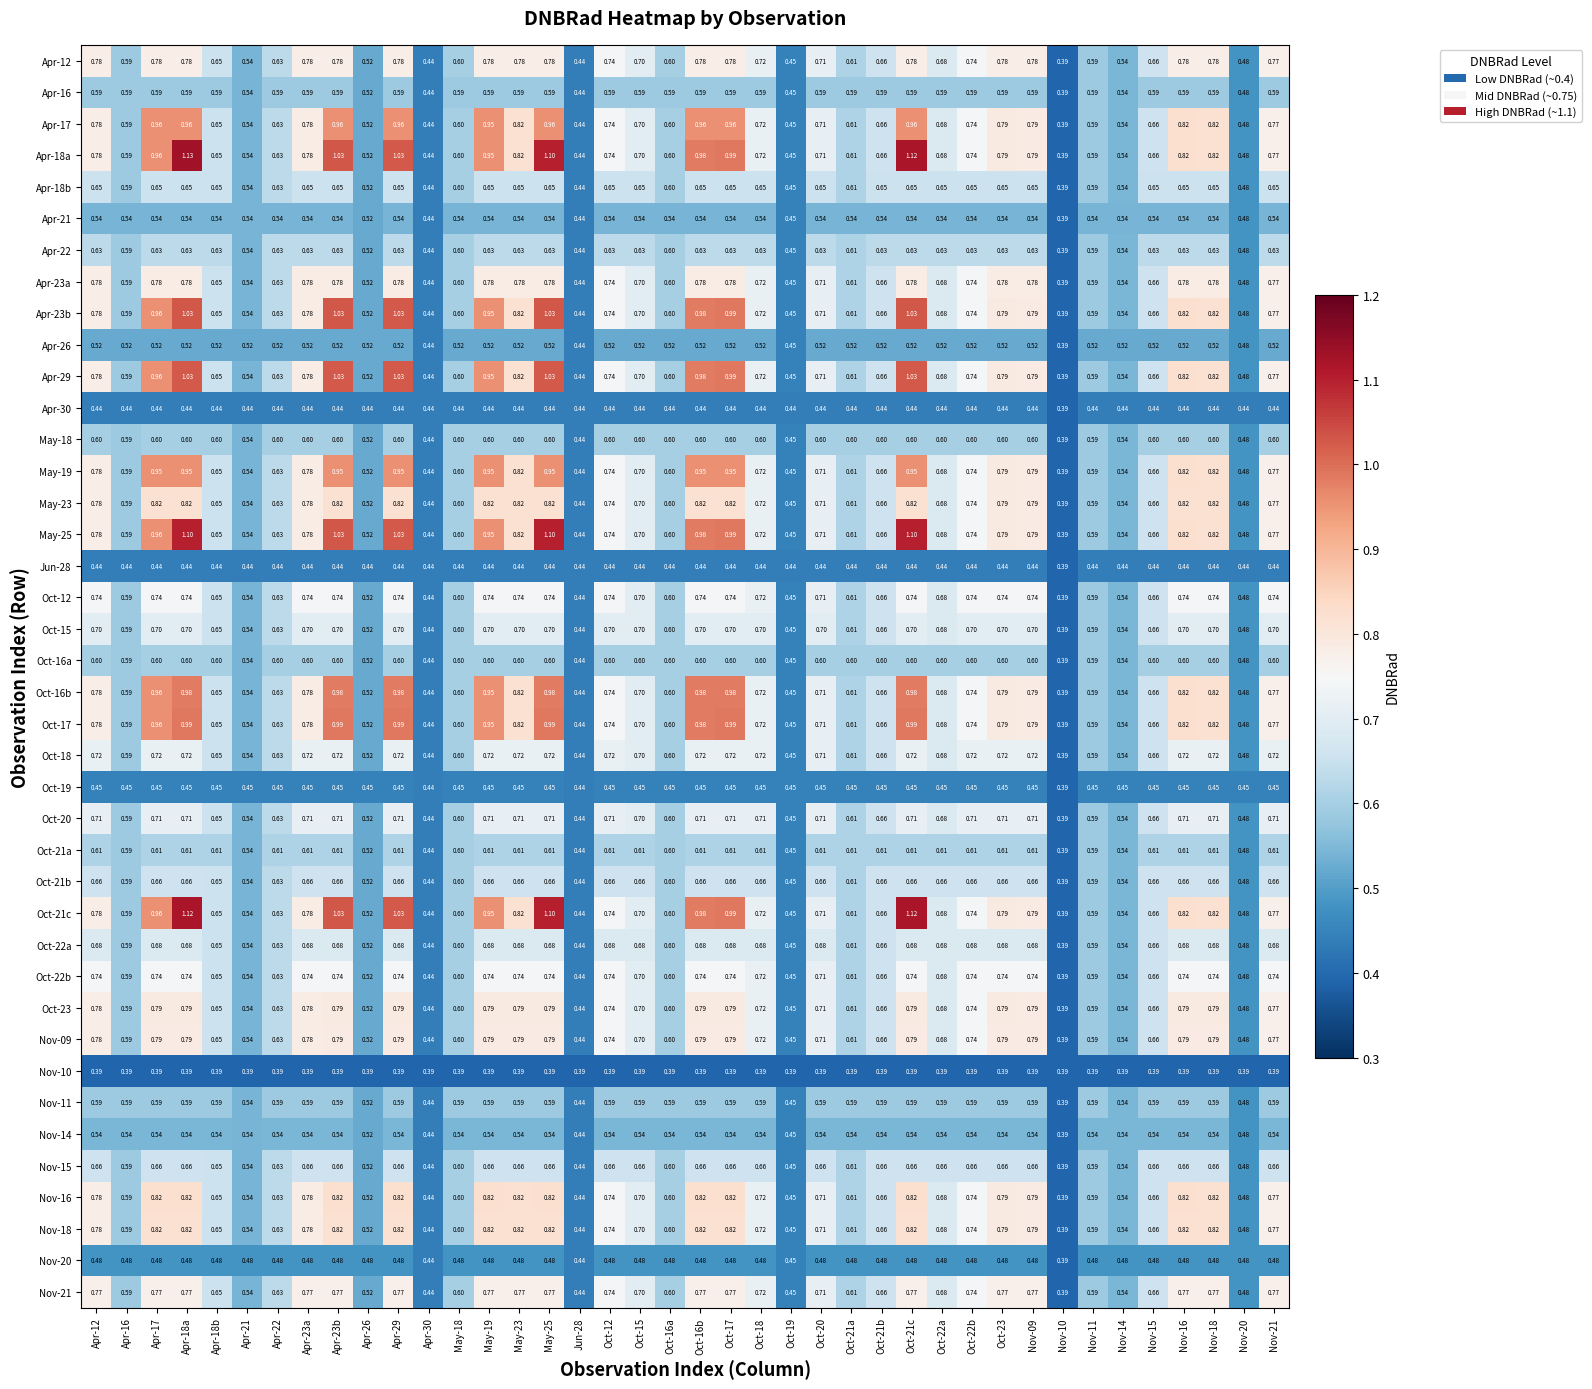

Is the value of Oct-16b at Apr-18a greater than the value of Nov-11 at Nov-09?

Yes